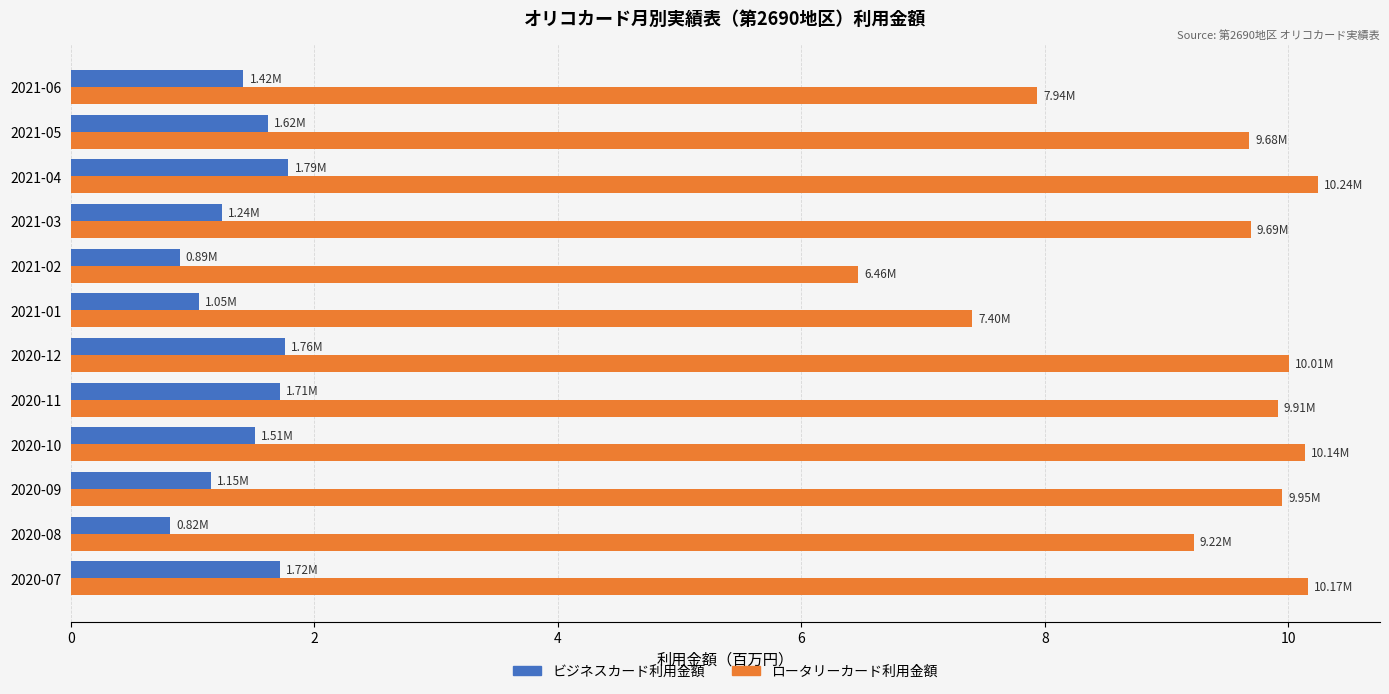

What is the total value across all series at 2021-06?

9.4